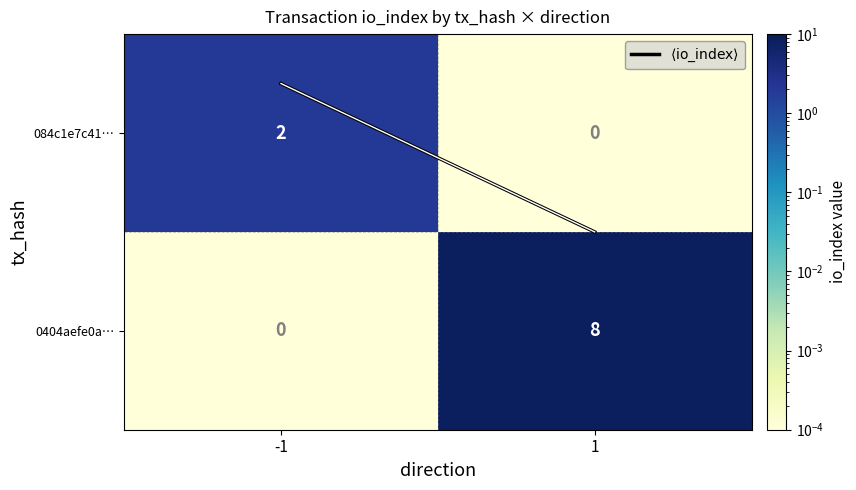

How many series are shown in this chart?

2